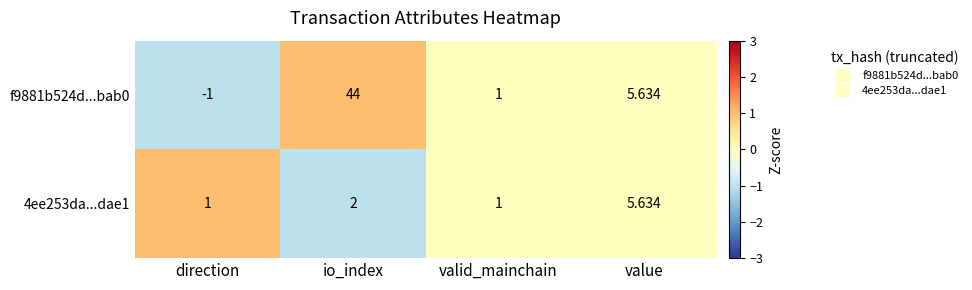

How many categories are shown in the chart?

4